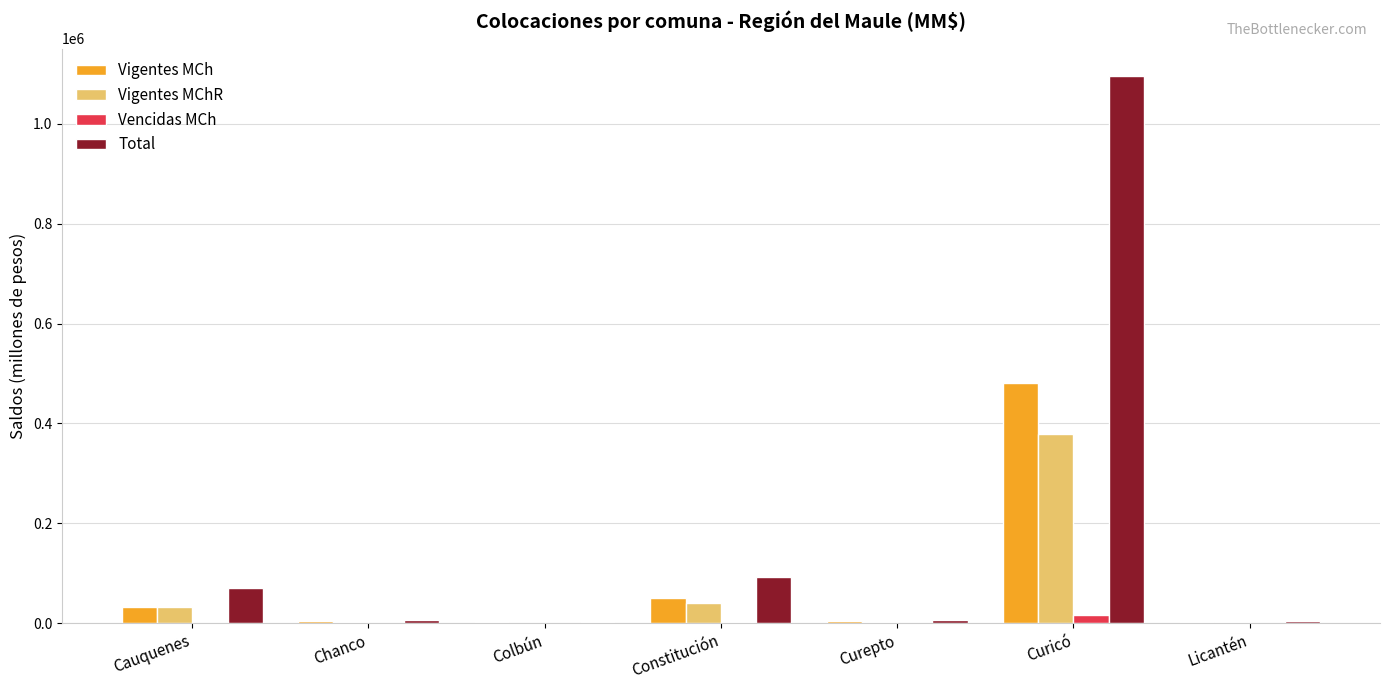

What is the sum of the Total values at Cauquenes and Constitución?

162840.6